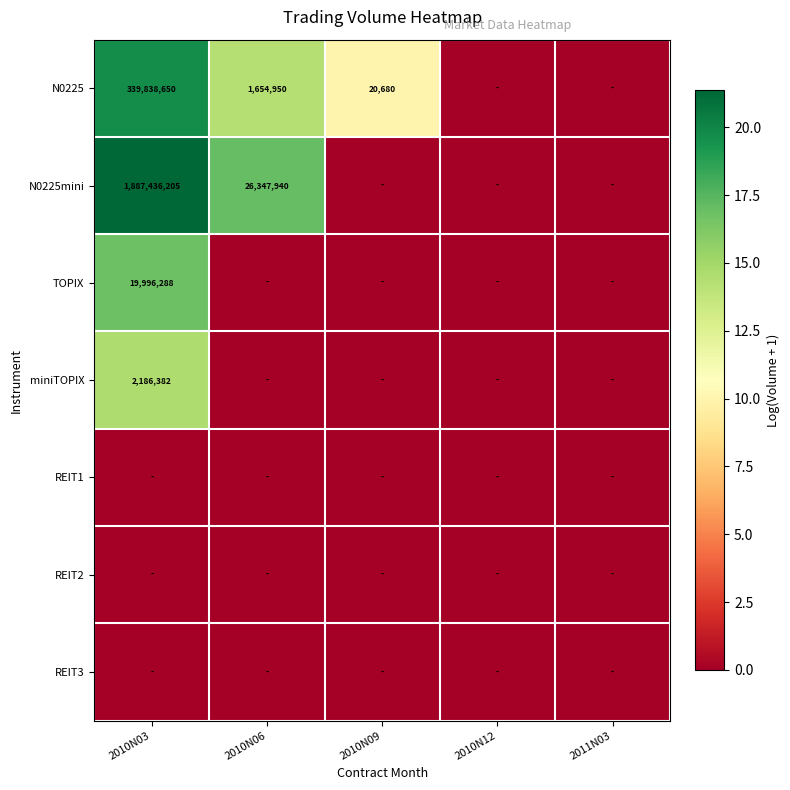

How many categories are shown in the chart?

5